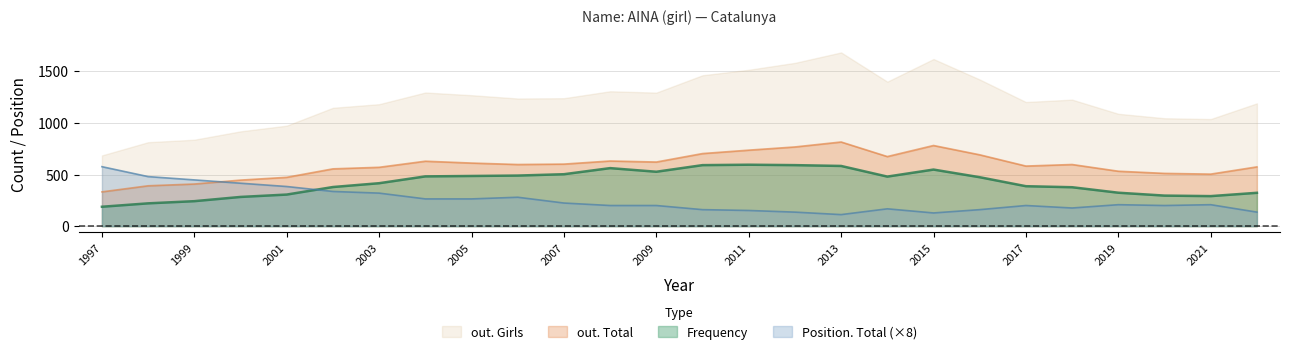

How many interior local valleys does the Position. Total series have?

4